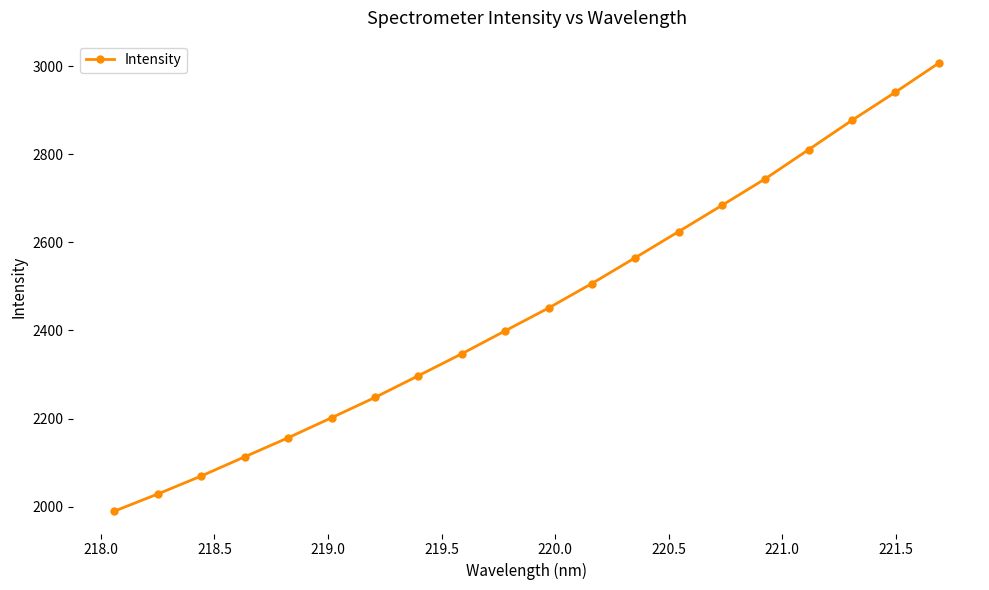

True or false: the data has more than 2 interior local peaks.

False